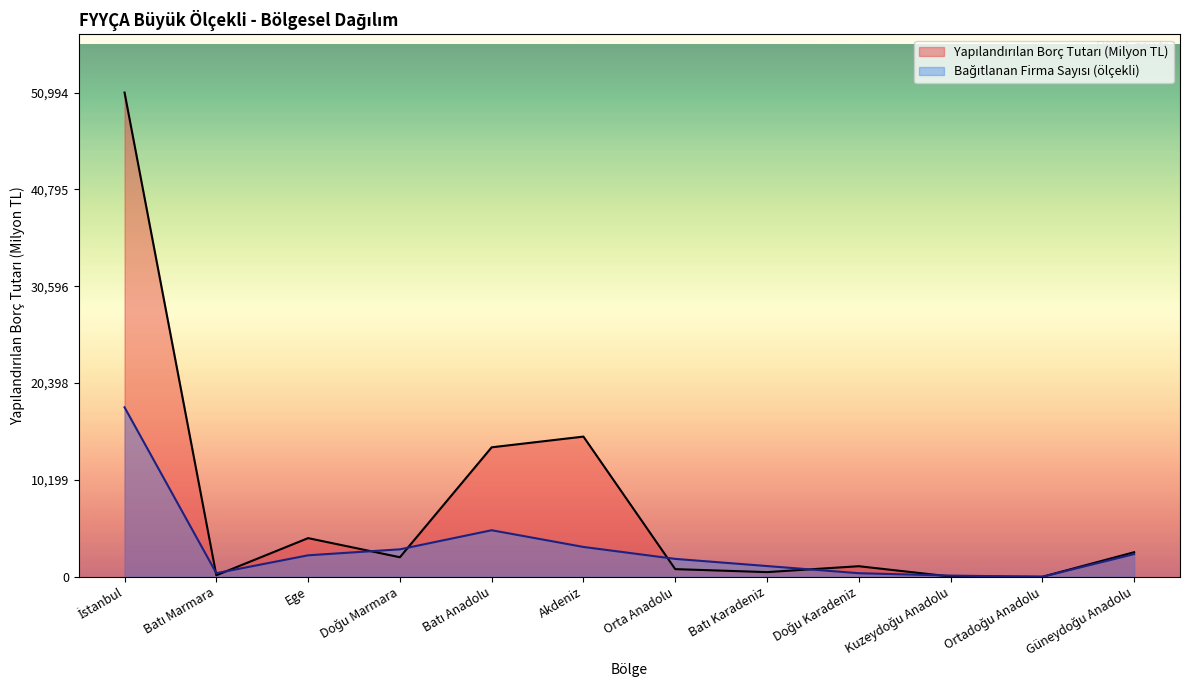

Which series ends up on top after the final intersection of Bağıtlanan Firma Sayısı and Yapılandırılan Borç Tutarı (Milyon TL)?

Bağıtlanan Firma Sayısı